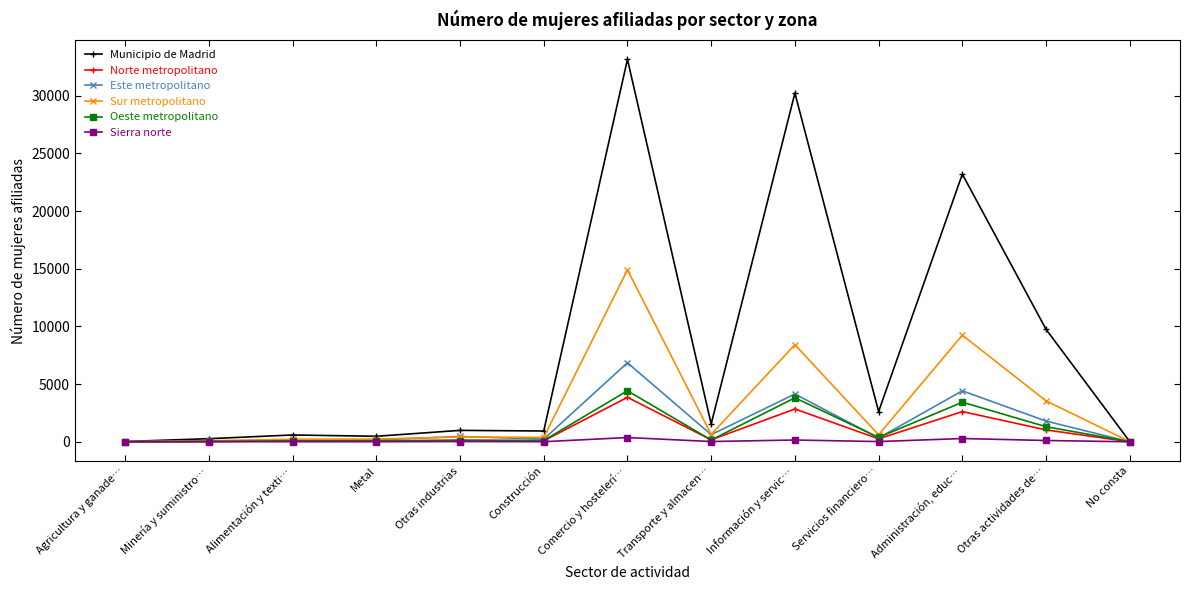

True or false: Municipio de Madrid has more than 2 interior local peaks.

True